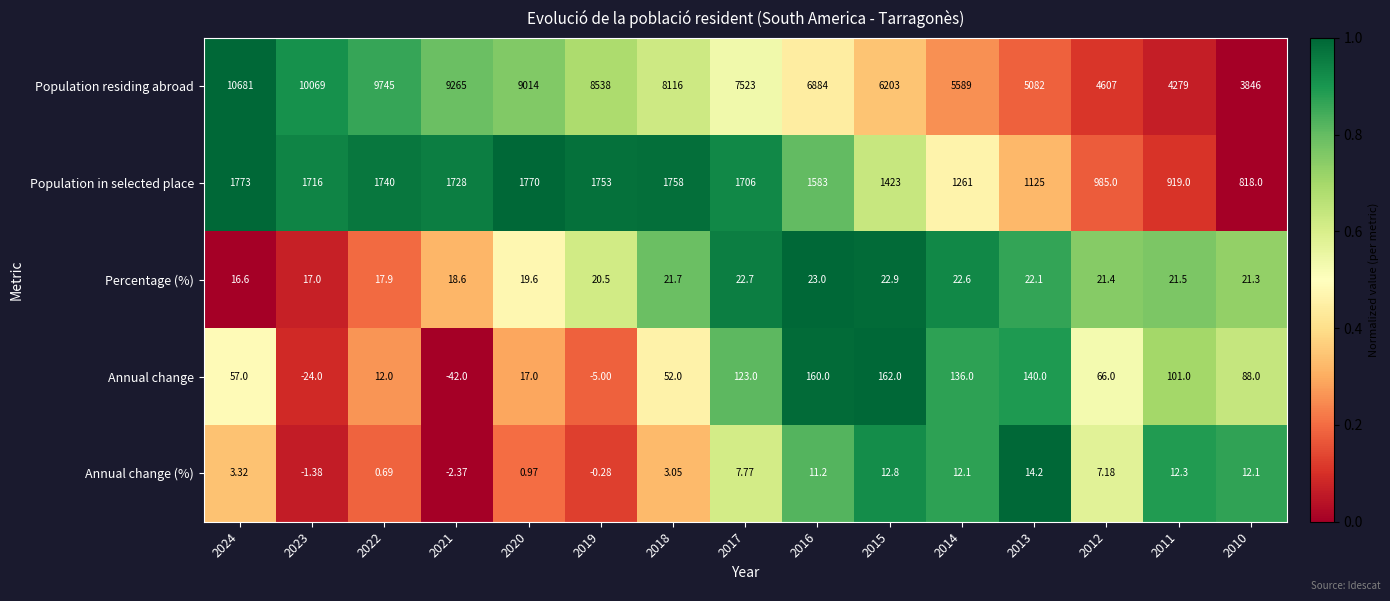

Which series has the largest total across all categories?

Population residing abroad